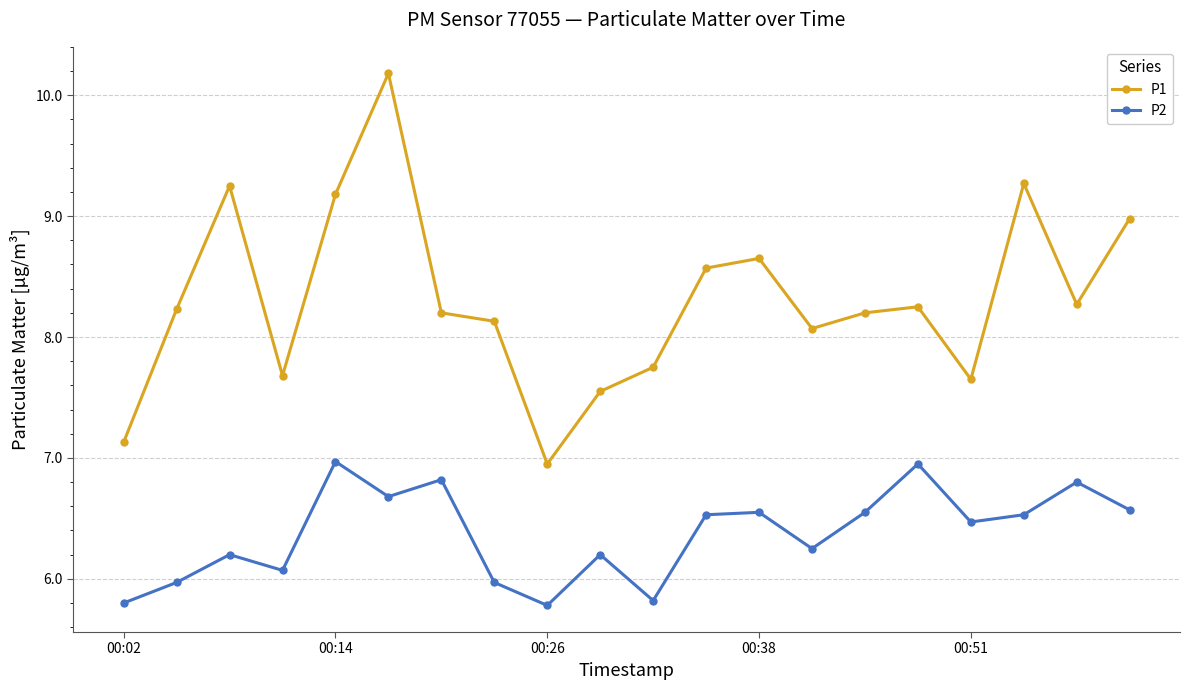

True or false: P2 and P1 cross at least once.

False